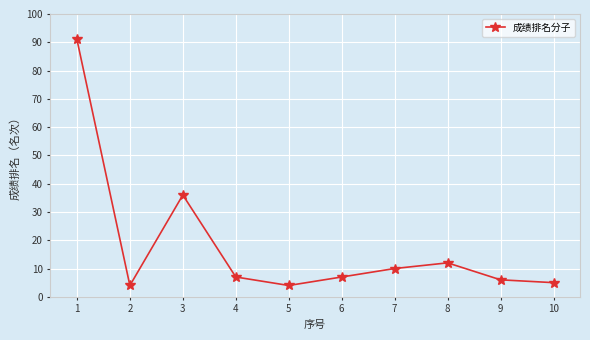

The value at 2 is 4. True or false?

True